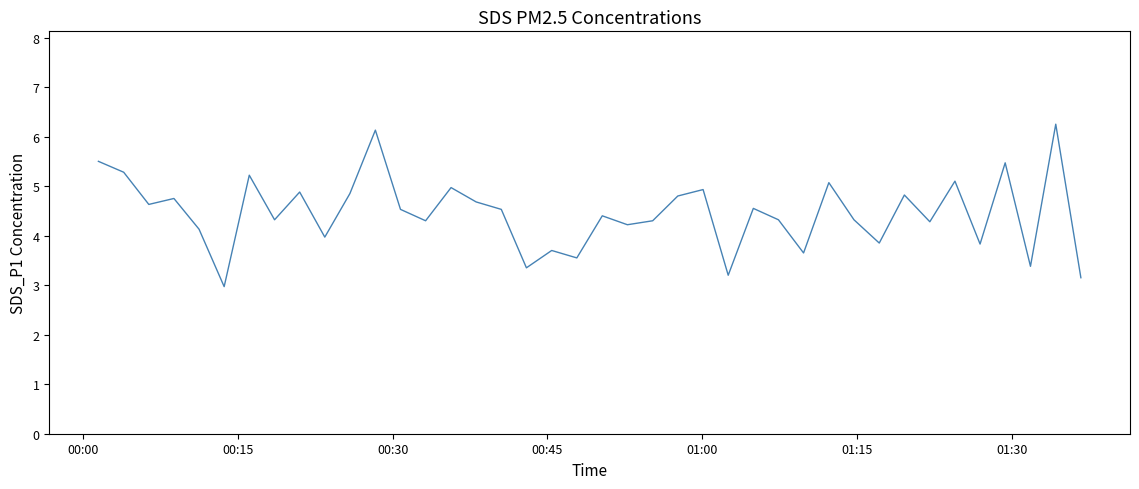

What is the smallest value displayed?

3.0